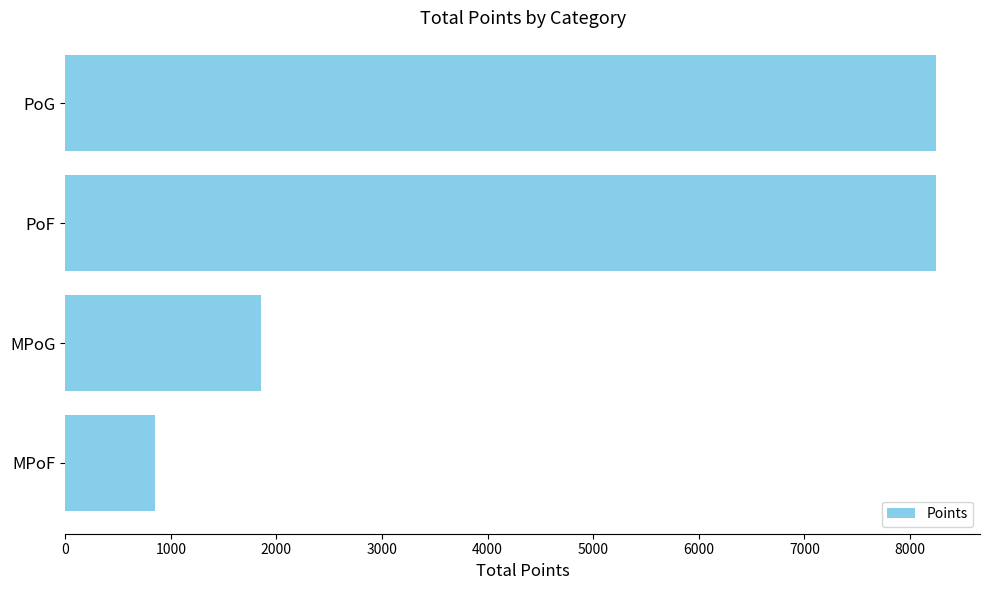

What is the label of the 3rd bar from the top?

MPoG